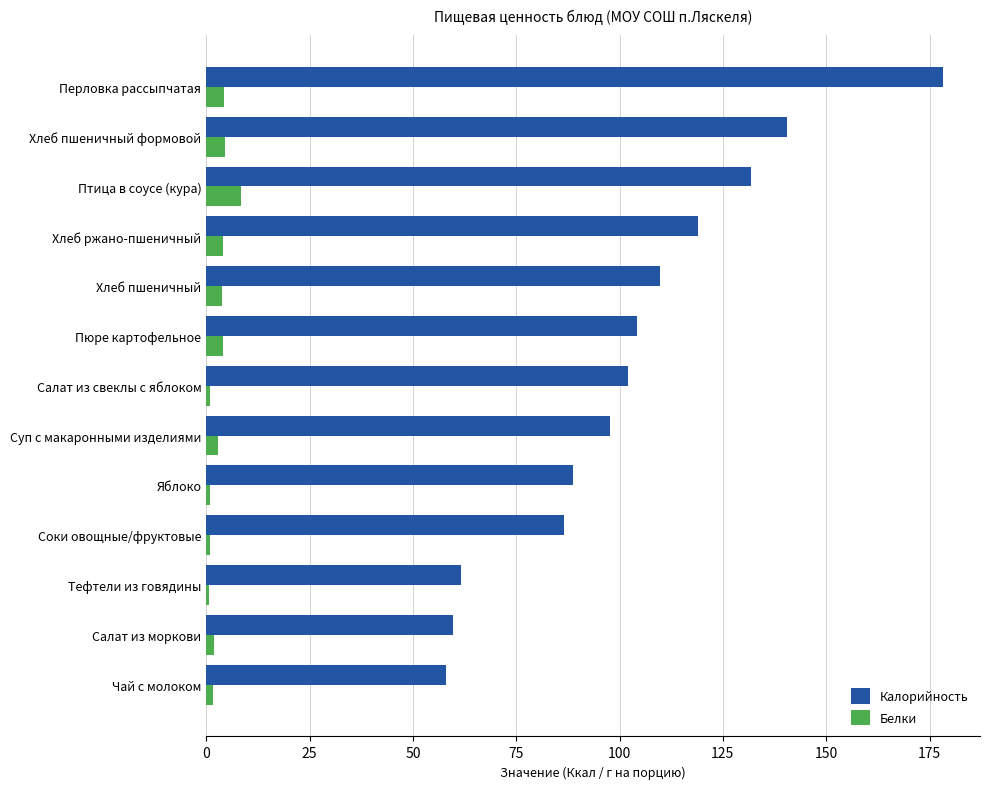

What is the minimum value for Калорийность?

58.0